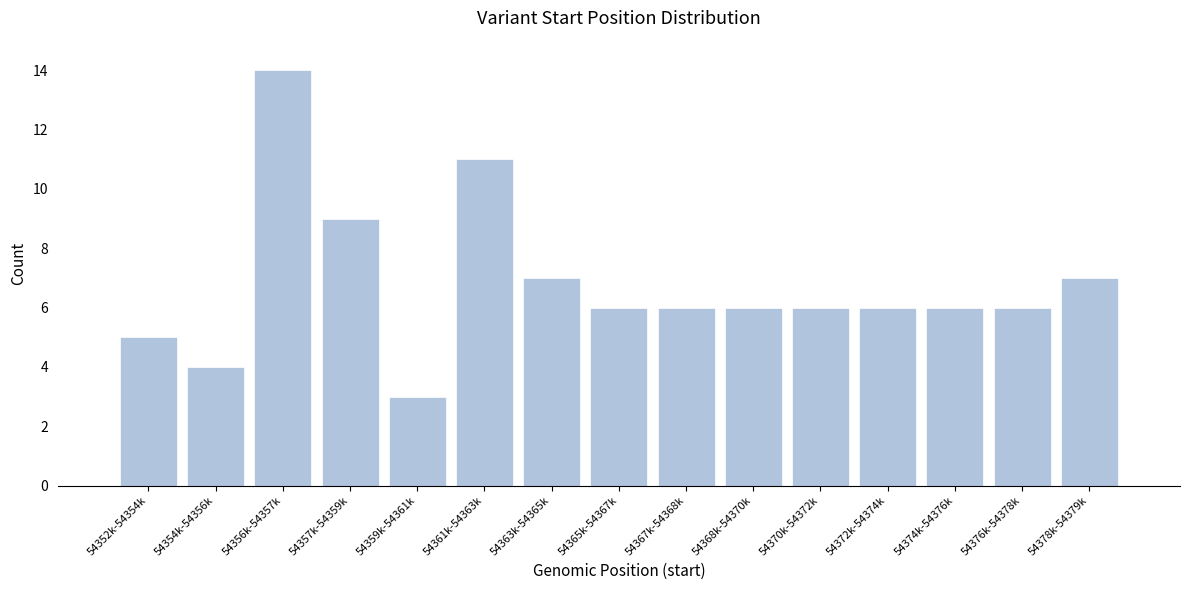

Reading left to right, list all the values displayed in this chart.

54352k-54354k=5	54354k-54356k=4	54356k-54357k=14	54357k-54359k=9	54359k-54361k=3	54361k-54363k=11	54363k-54365k=7	54365k-54367k=6	54367k-54368k=6	54368k-54370k=6	54370k-54372k=6	54372k-54374k=6	54374k-54376k=6	54376k-54378k=6	54378k-54379k=7